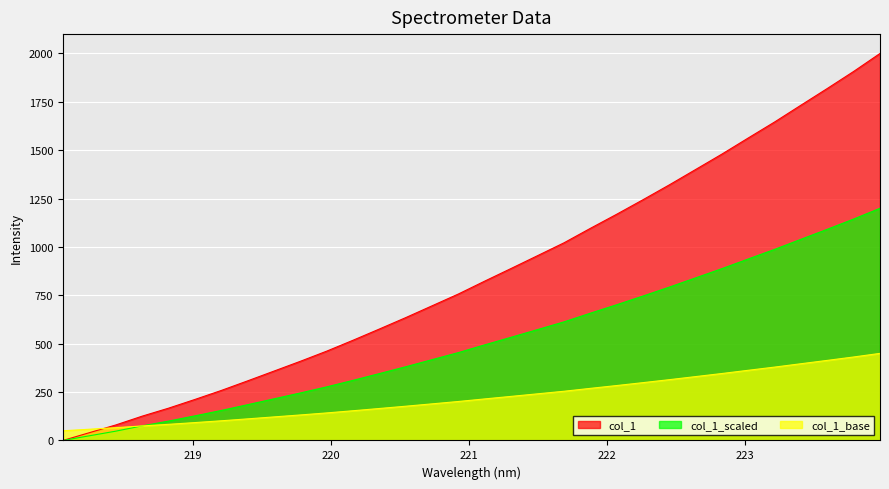

What is the label of the 26th point from the right?

219.2067